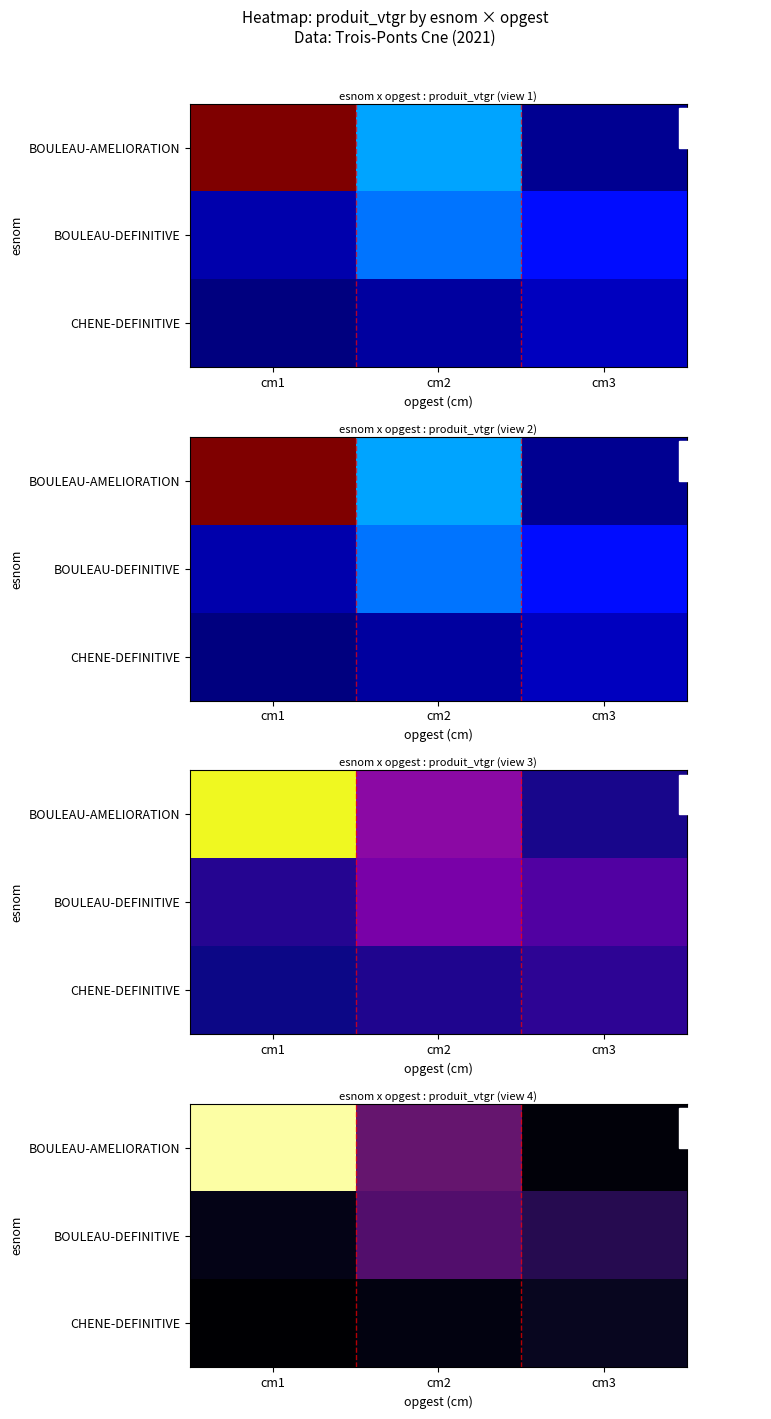

What is the maximum value shown in the chart?

15.6